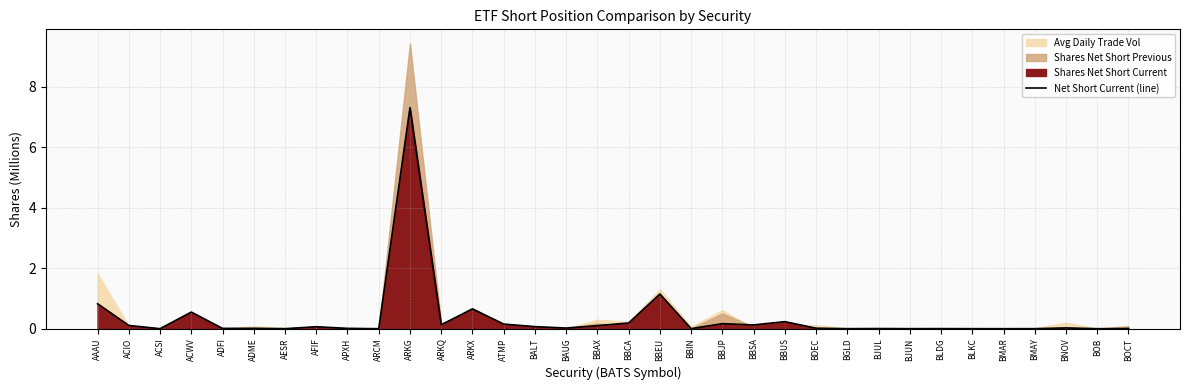

How many lines are shown in the chart?

1